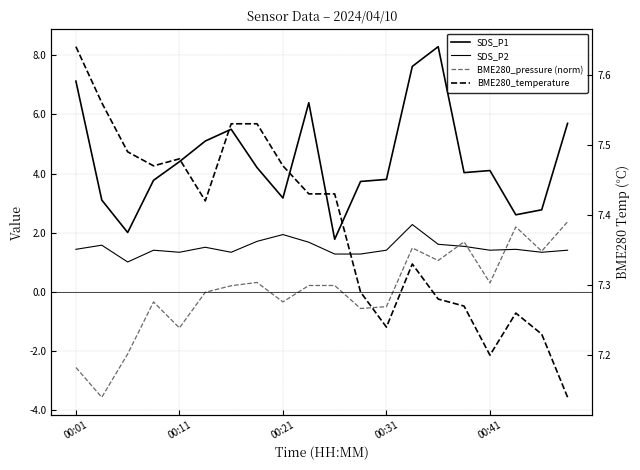

What is the value of the BME280_temperature point at the 9th from the left?

7.5